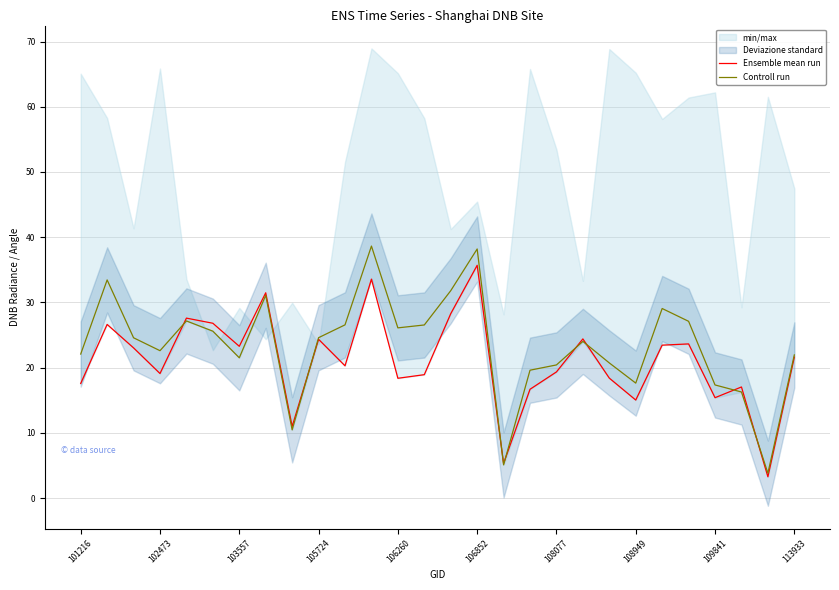

Reading left to right, extract all data points from this chart.

Ensemble mean run: 17.6	26.6	23.0	19.1	27.6	26.8	23.3	31.5	11.0	24.3	20.3	33.6	18.4	18.9	28.3	35.7	5.3	16.7	19.3	24.4	18.4	15.0	23.4	23.6	15.4	17.0	3.3	21.6
Controll run: 22.1	33.4	24.6	22.6	27.2	25.6	21.5	31.1	10.5	24.6	26.6	38.6	26.1	26.5	31.8	38.2	5.1	19.6	20.4	24.0	20.7	17.6	29.1	27.1	17.3	16.3	3.8	21.9